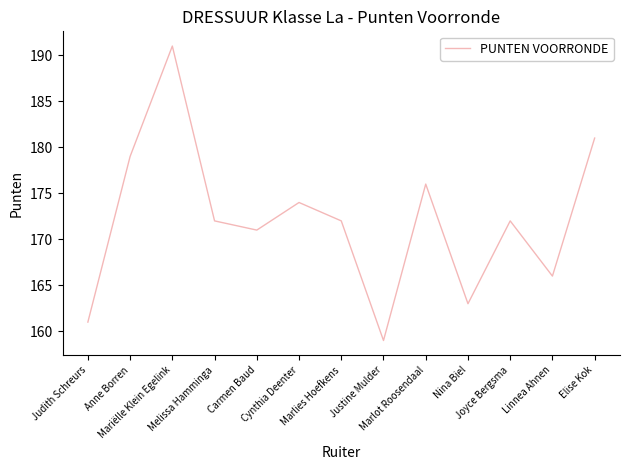

Which category has the lowest value across all series?

Justine Mulder